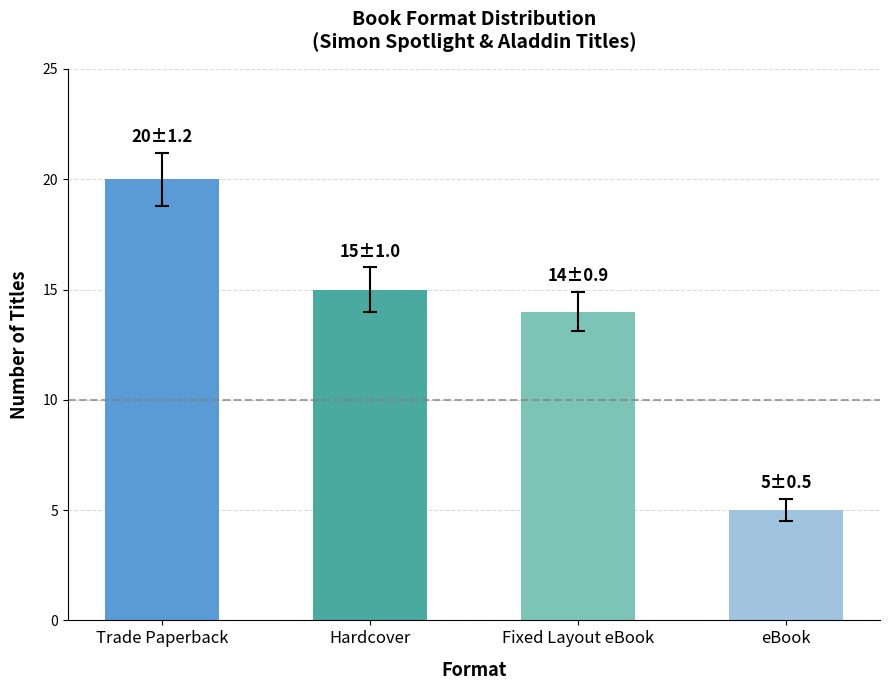

What is the difference between the maximum and minimum values?

15